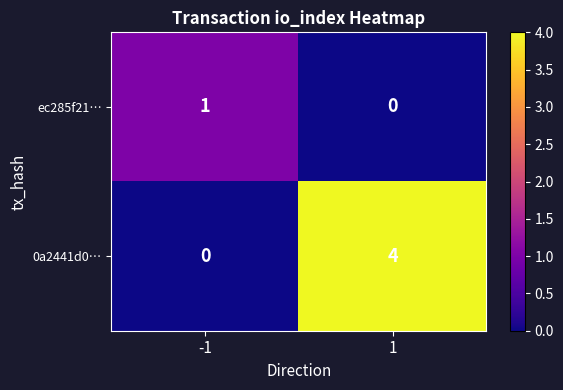

Which series has the largest total across all categories?

0a2441d0…